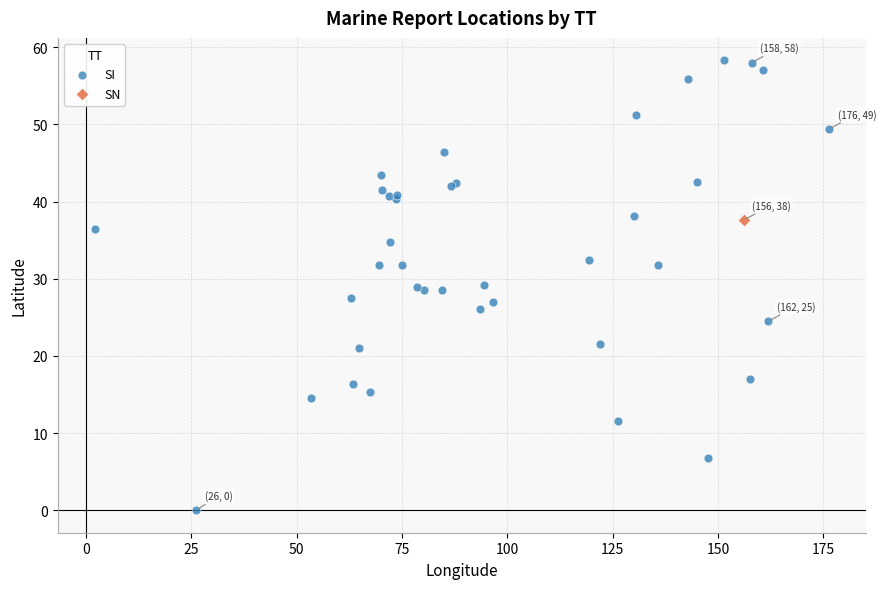

What are all the series names shown in the legend?

SI, SN